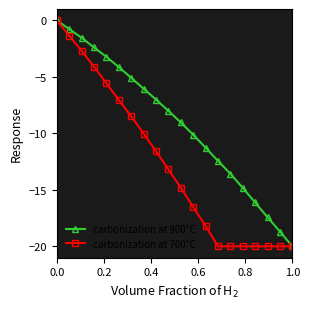

What is the value of the carbonization at 700°C point at the 10th from the left?

-13.2